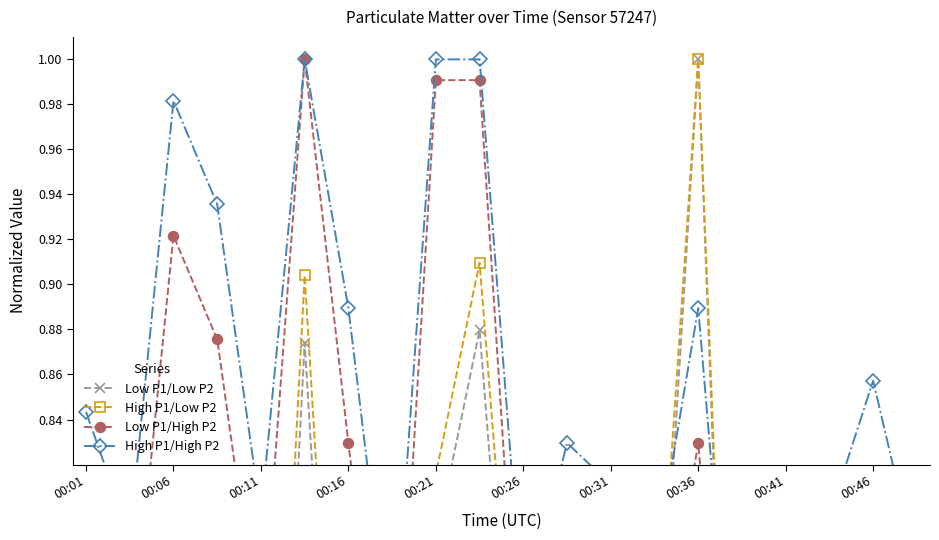

What is the sum of all High P1/High P2 values?

16.9